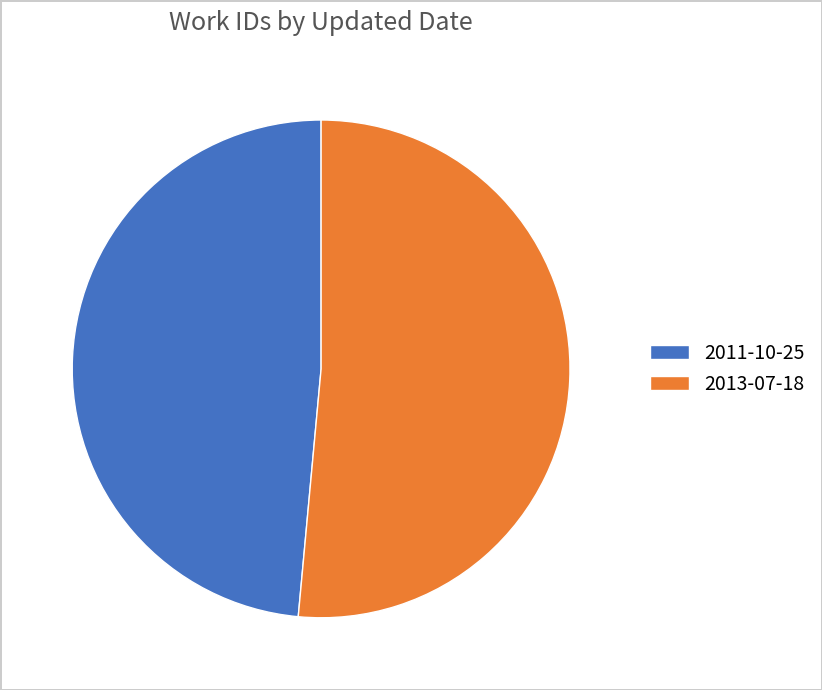

Is it true that 2013-07-18 is 39% of the pie?

False